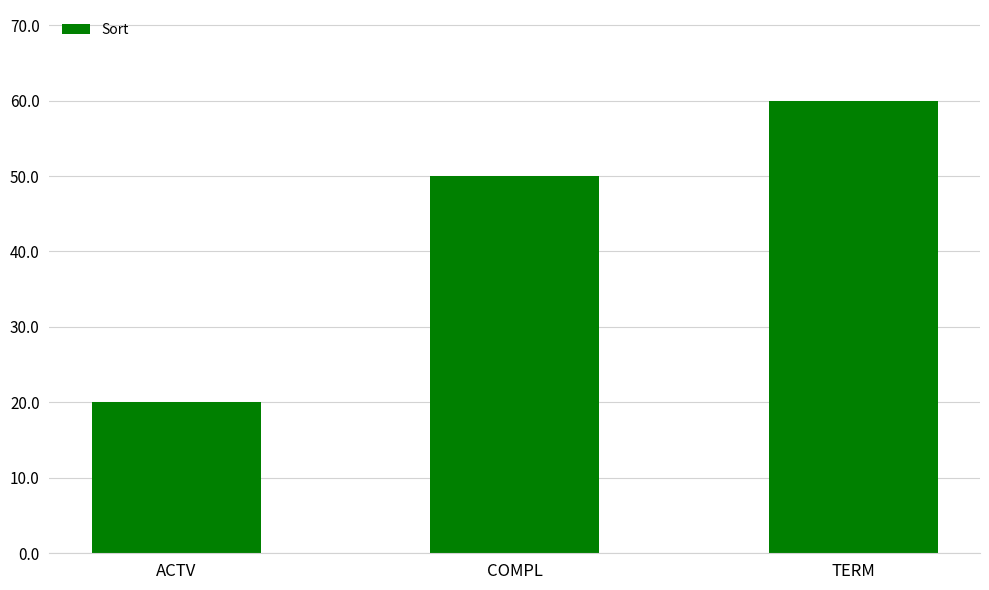

What value does the data have at COMPL?

50